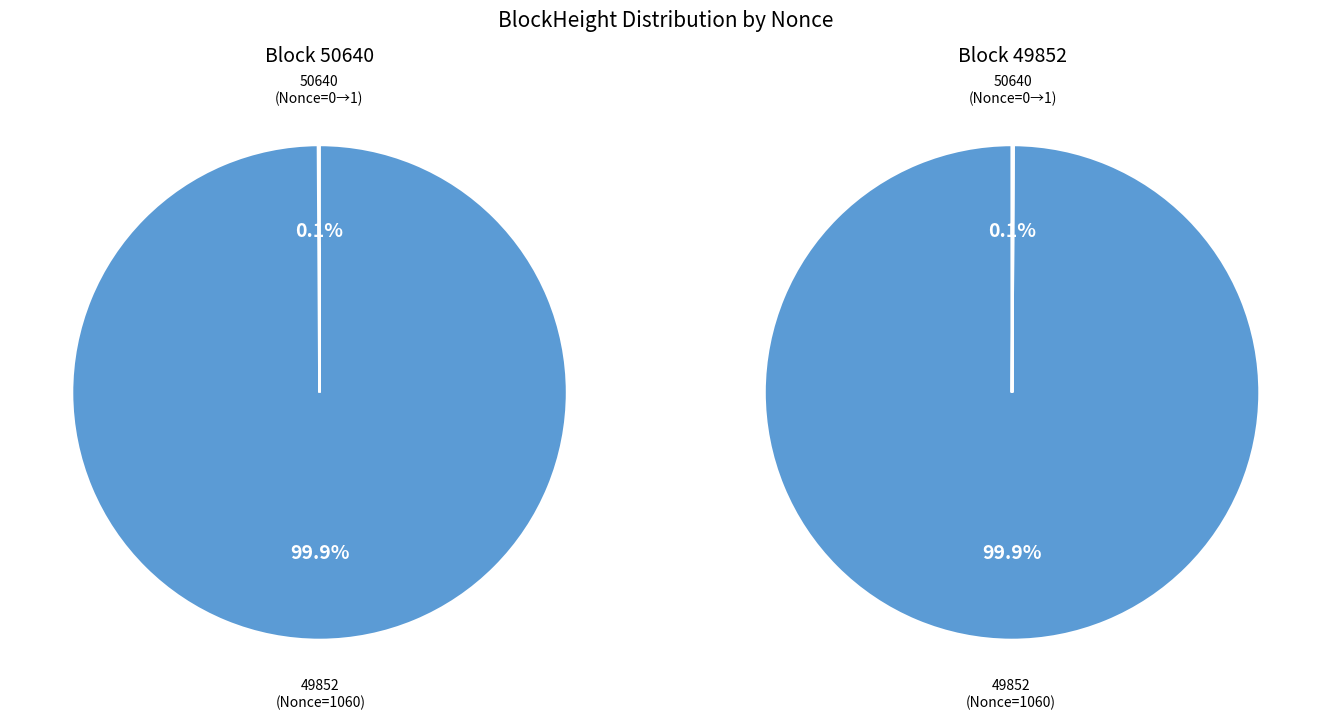

Is the sum of 50640 and 49852 greater than half?

Yes